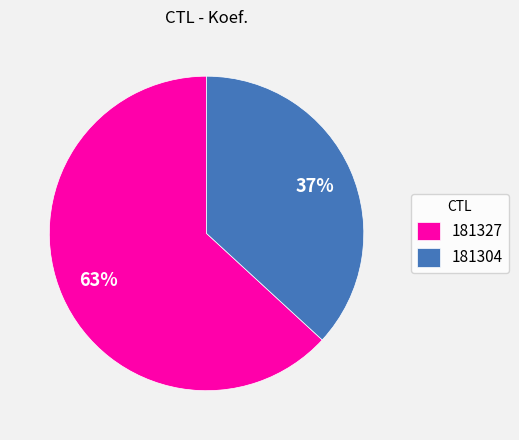

What is the smallest slice in the pie chart?

181304